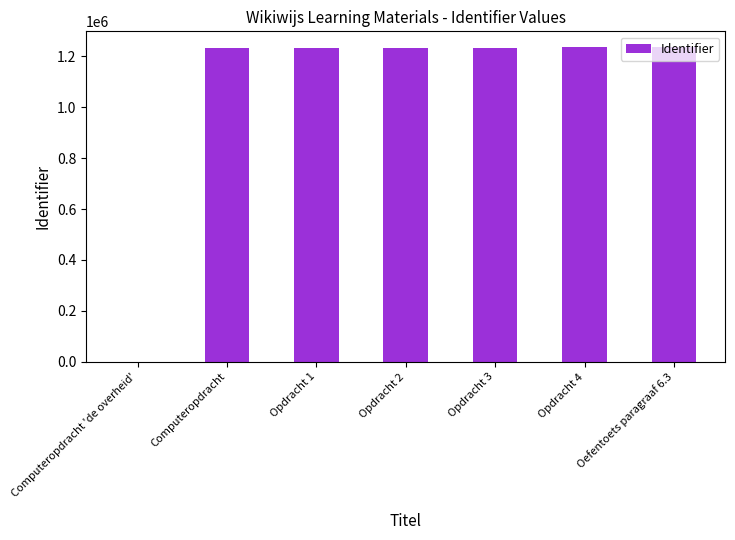

Which has a higher value, Computeropdracht 'de overheid' or Opdracht 1?

Opdracht 1